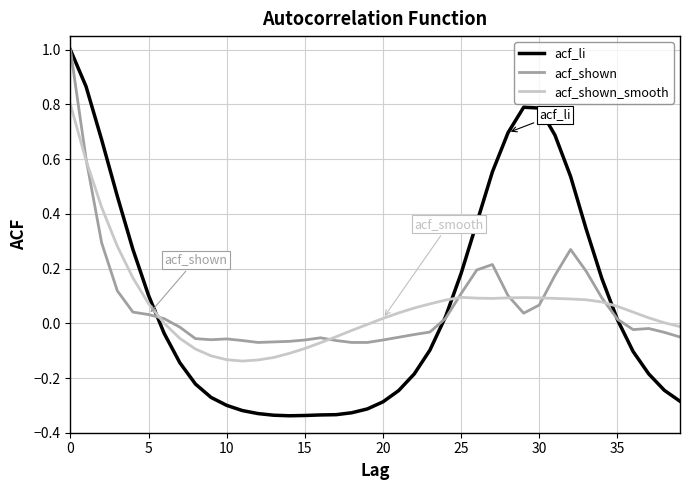

What is the maximum value shown in the chart?

1.0